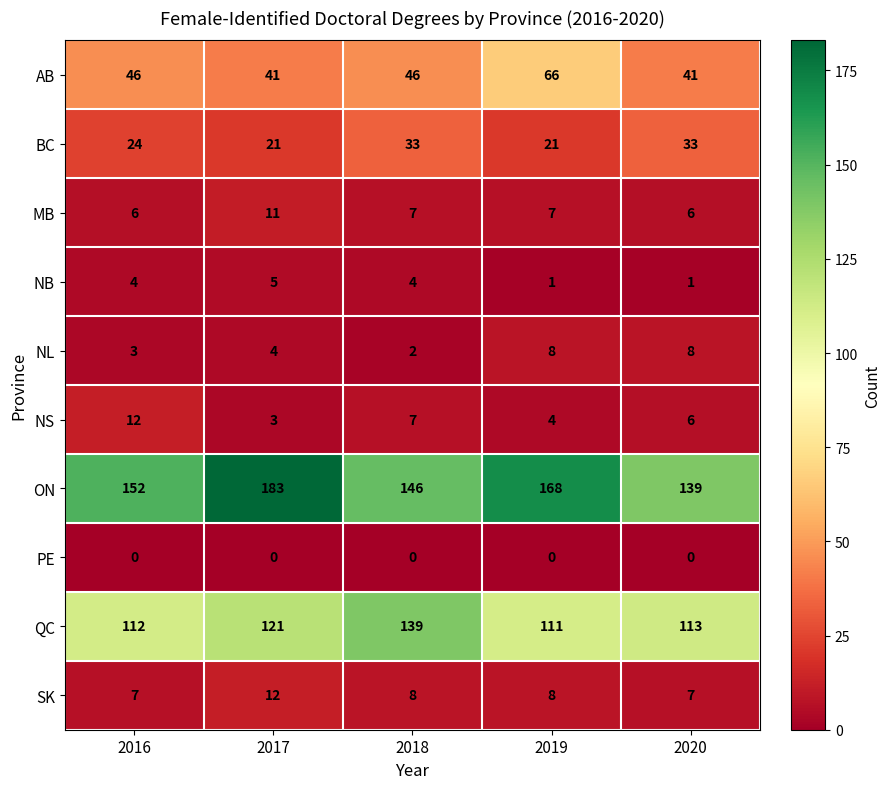

What is the total value across all series at 2018?

392